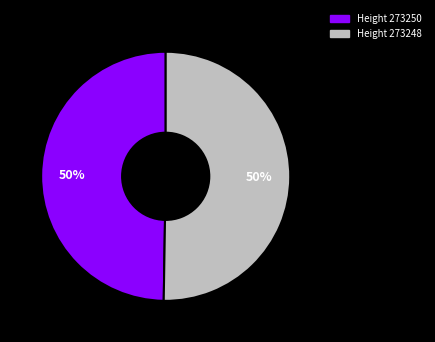

Is the sum of Height 273250 and Height 273248 greater than half?

Yes